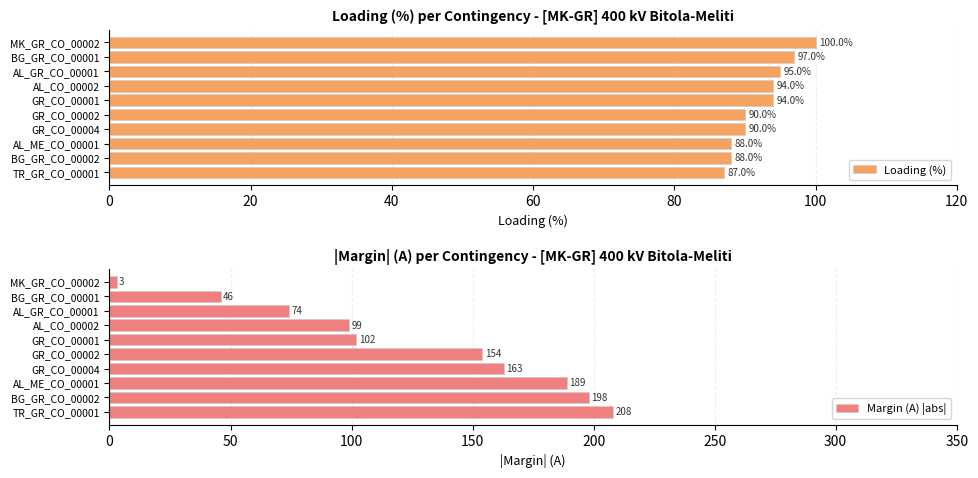

How many values in the Margin (A) |abs| series are below 154?

5